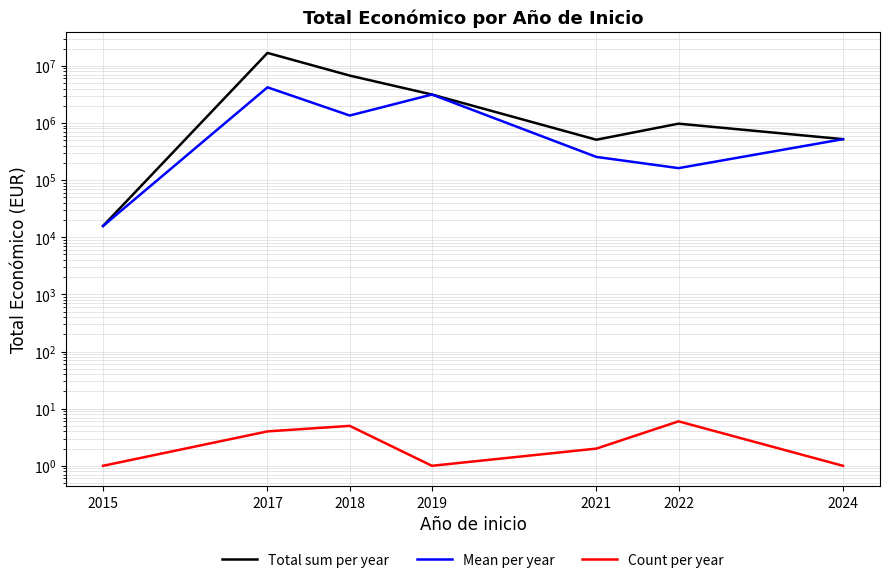

At which category does Total sum per year reach its first local valley?

2021